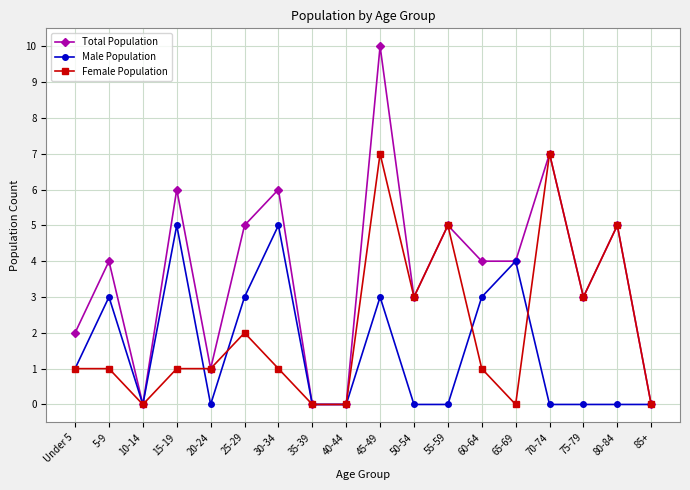

What is the sum of all Female Population values?

38